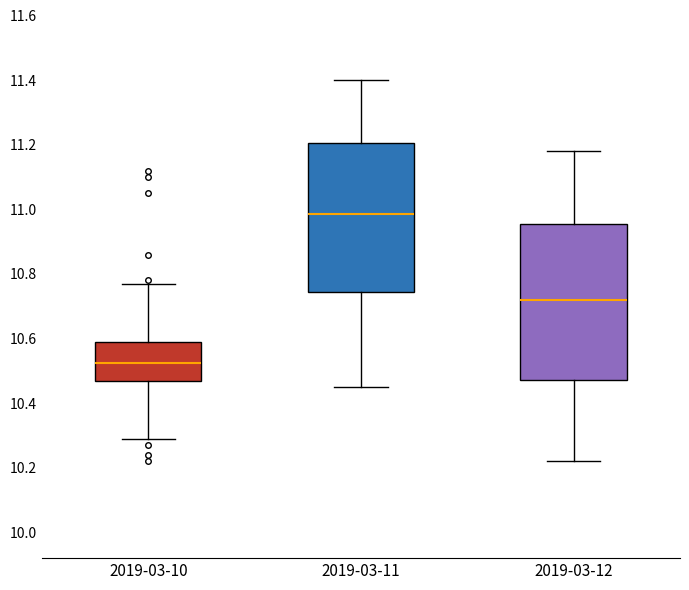

Where is the upper edge of the box for 2019-03-12 on the y-axis? The values are not printed on the chart, so give them approximately, as read against the axis.

10.96